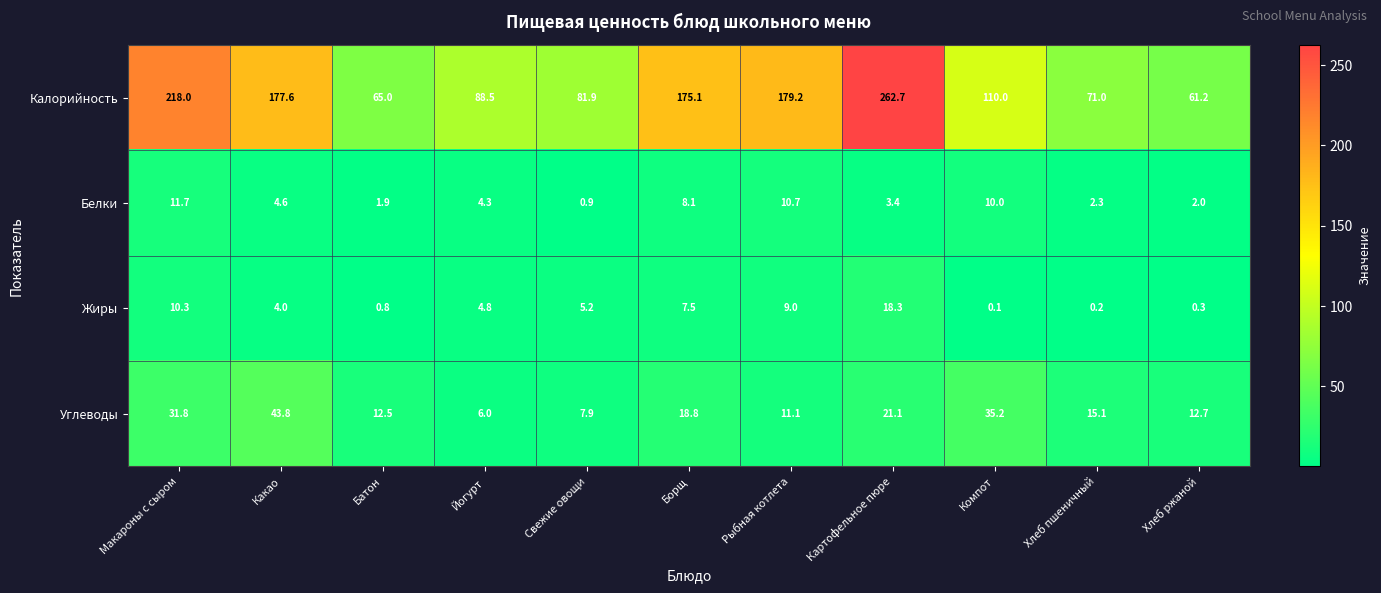

How many data points in Углеводы are less than 15?

5